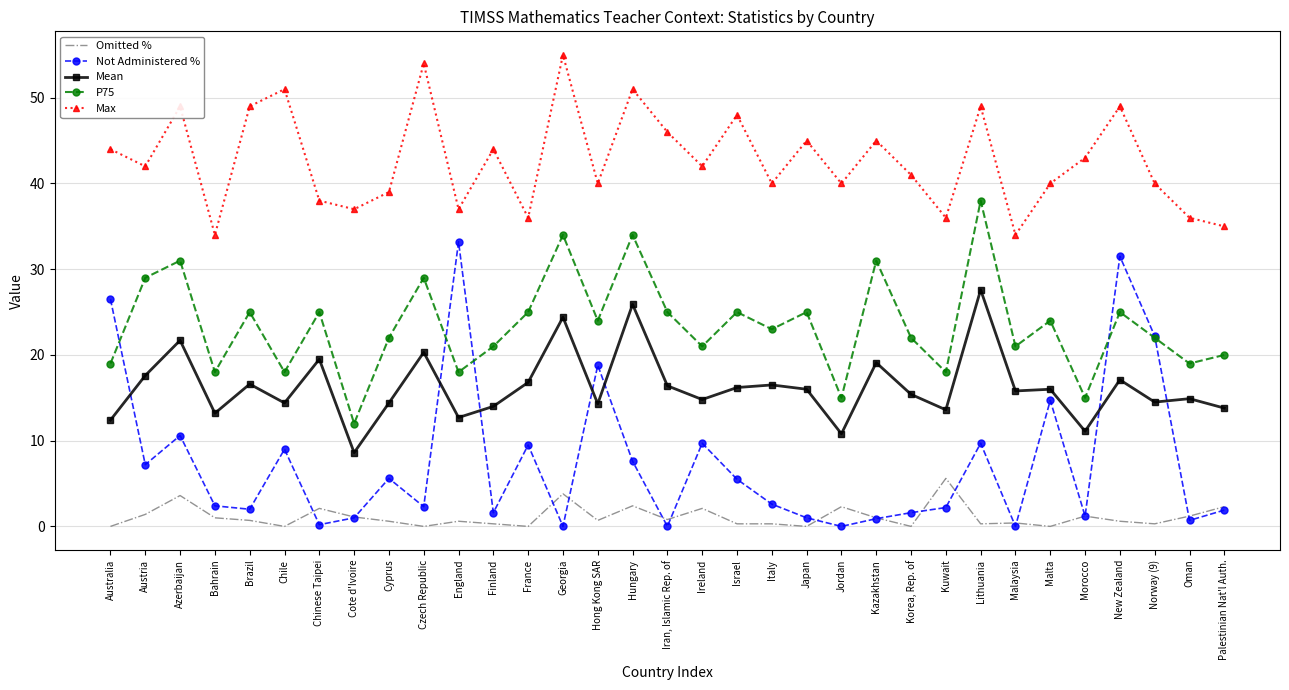

Which series has the largest range (max minus min)?

Not Administered %